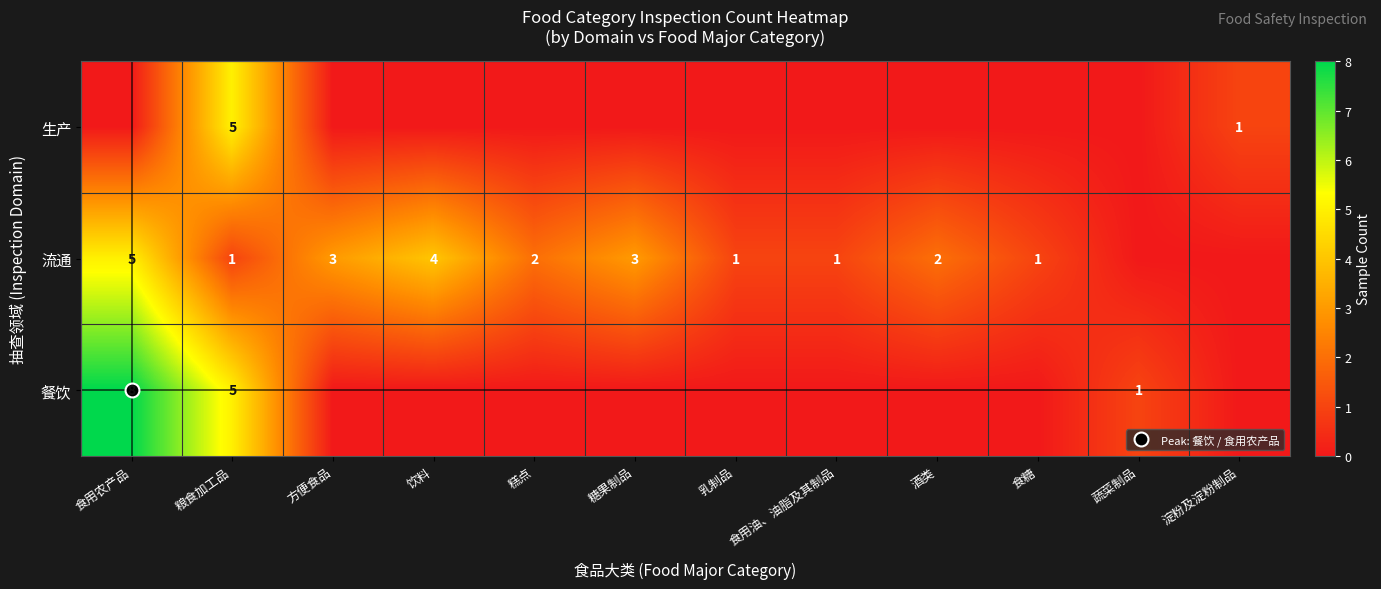

Is the value of 流通 at 乳制品 greater than the value of 生产 at 淀粉及淀粉制品?

No